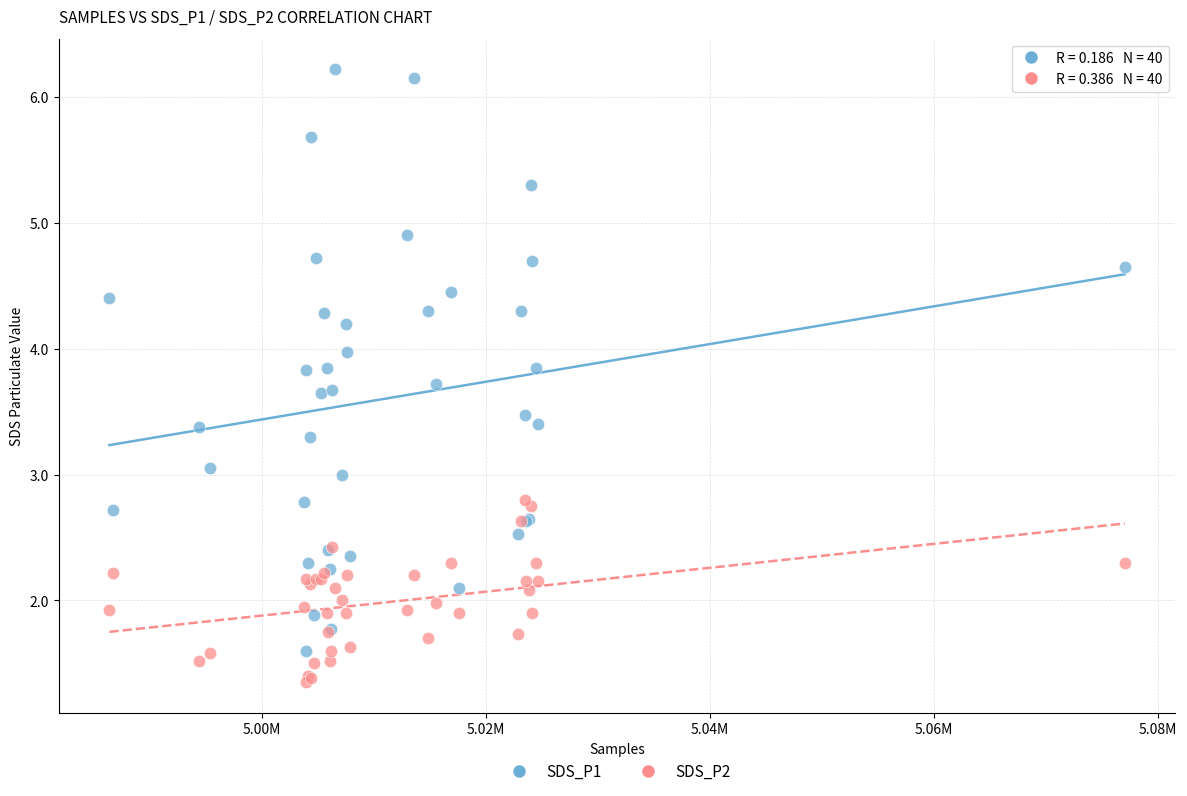

Which series contains the lowest Y value?

SDS_P2